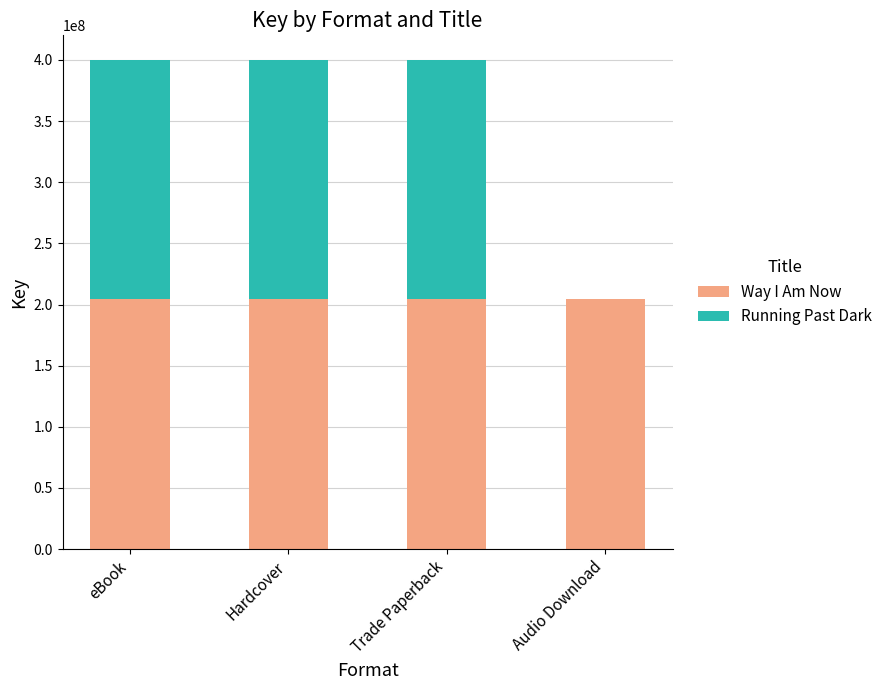

Reading right to left, what are the values for Way I Am Now?

Audio Download=204364504	Trade Paperback=204364504	Hardcover=204364504	eBook=204364504